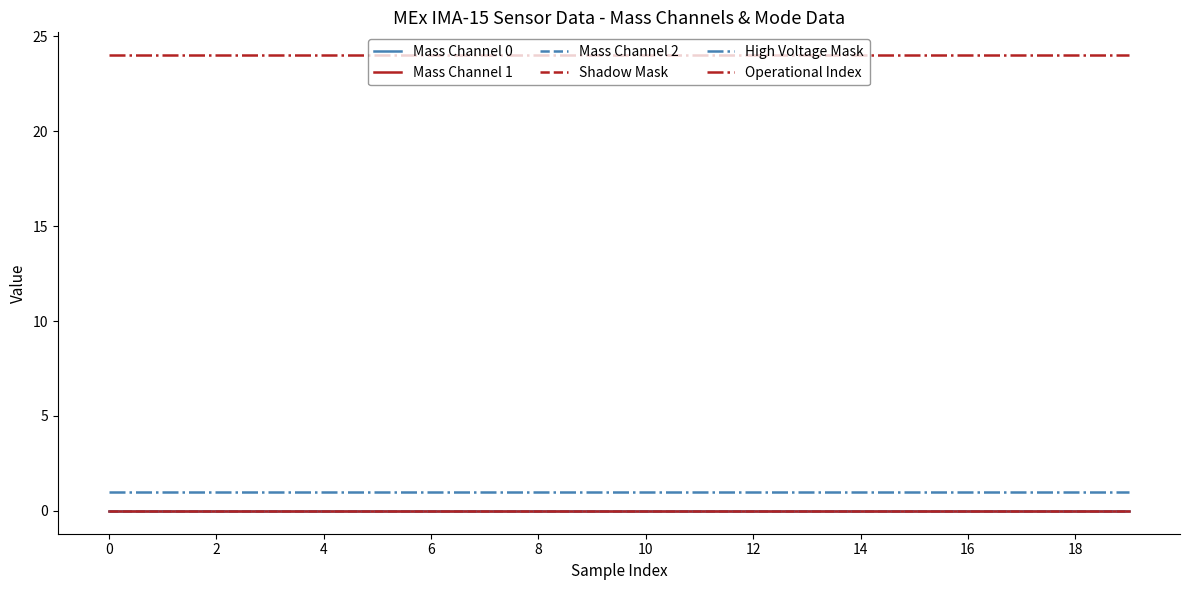

Does the chart have visible grid lines?

No